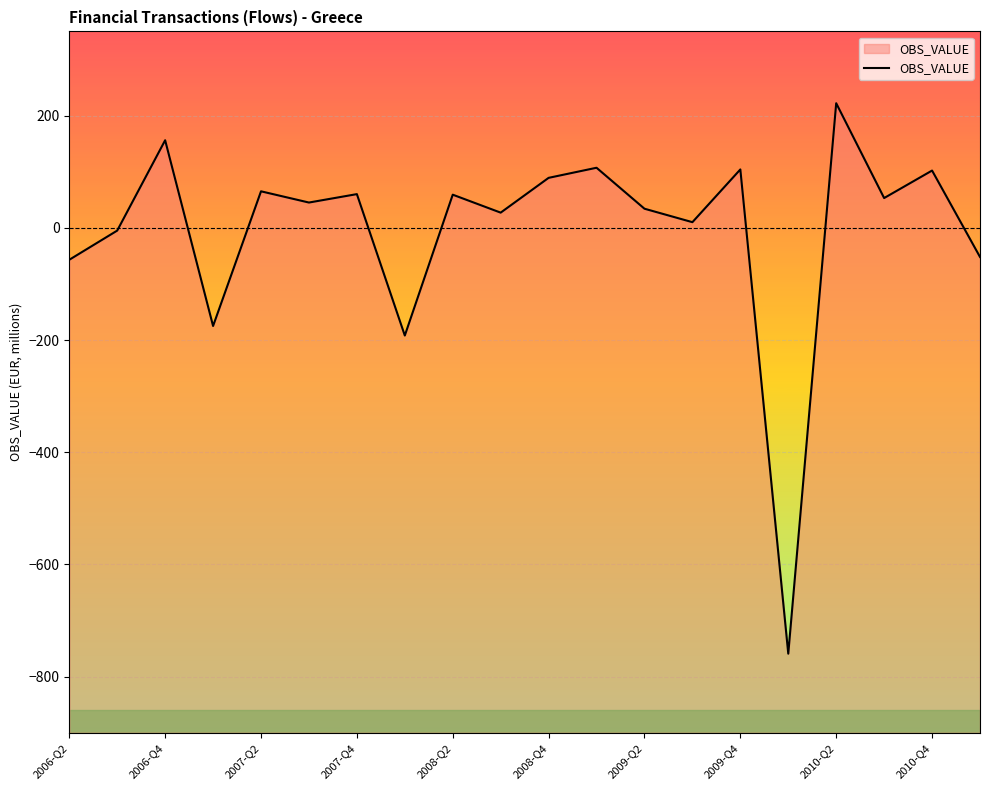

What is the smallest value displayed?

-759